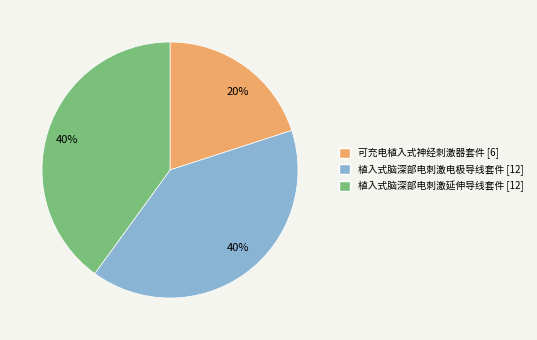

To the nearest percent, what is the difference between the largest and smallest slice percentages?

20%